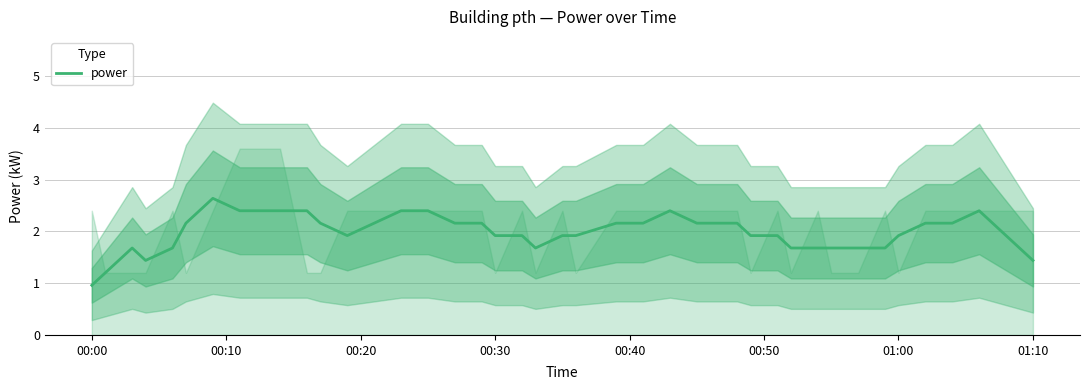

At which label does power reach its minimum?

00:00